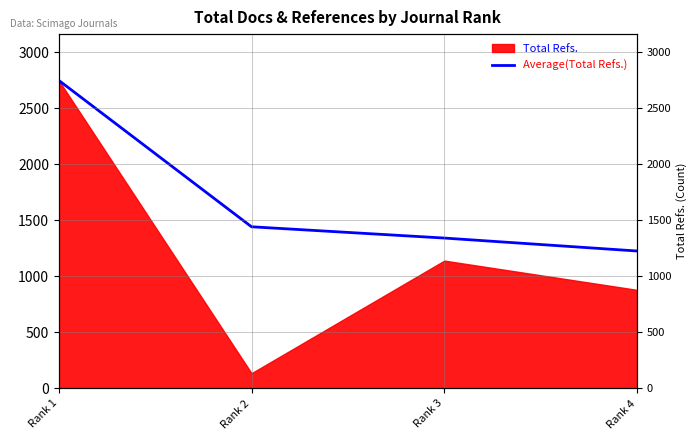

What is the change in value from Rank 2 to Rank 3?

-100.7